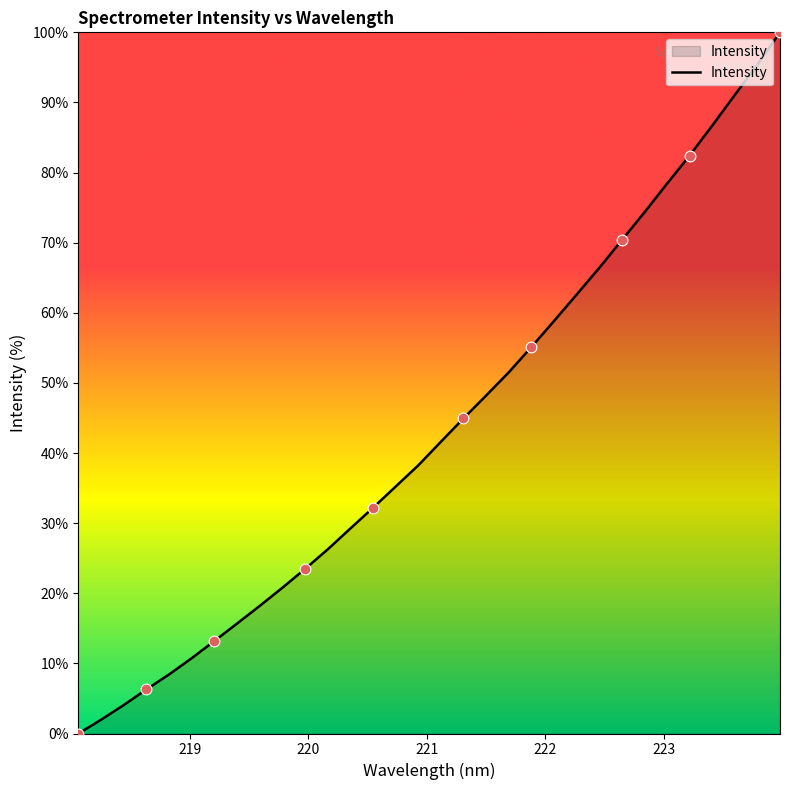

What is the difference between the maximum and minimum values?

100.0